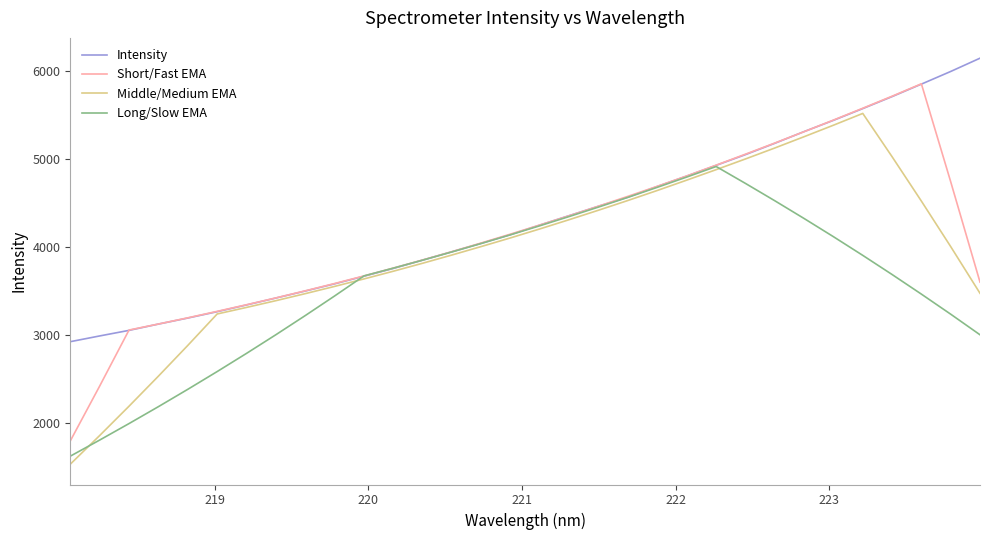

List the series in order of their peak value, highest first.

Intensity, Short/Fast EMA, Middle/Medium EMA, Long/Slow EMA